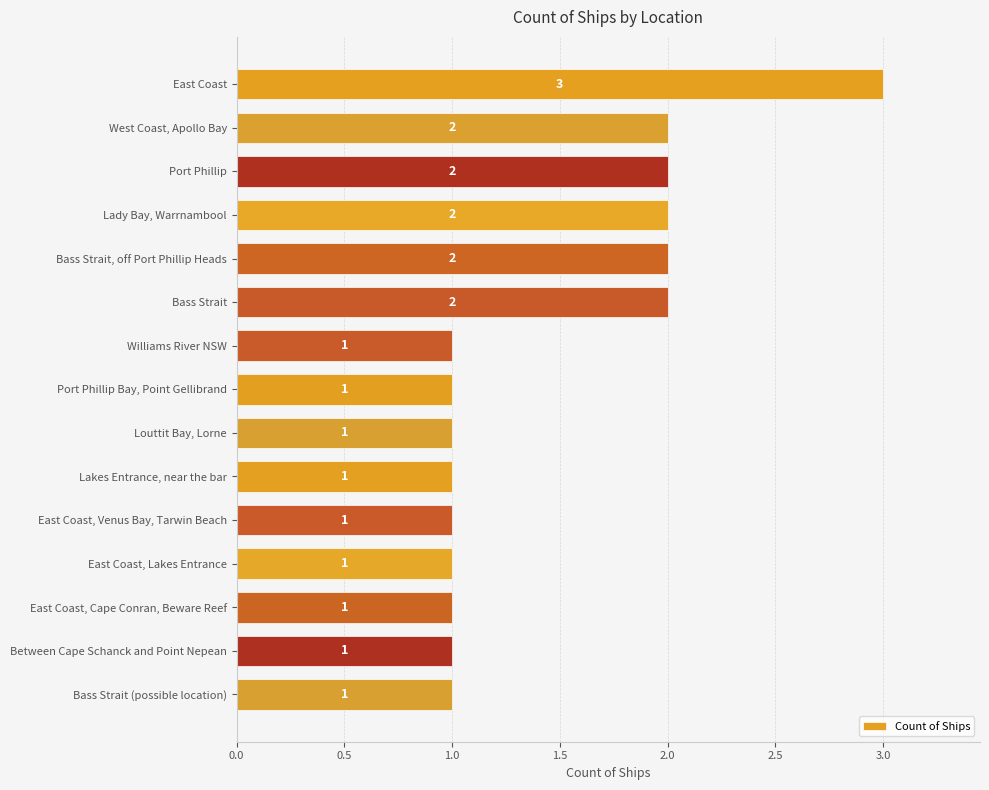

How many values are between 1 and 2?

14